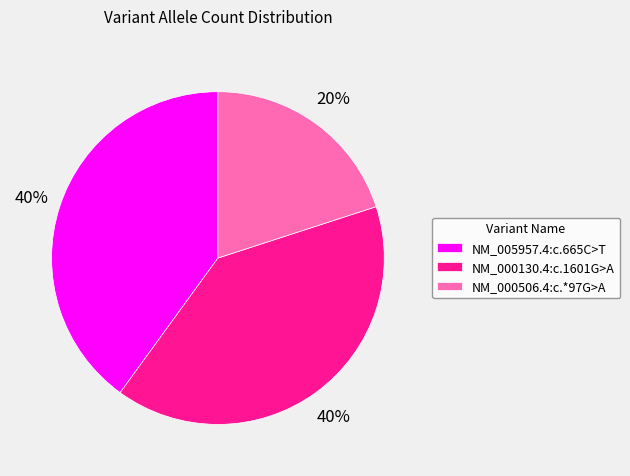

Is there a majority slice in this chart?

No